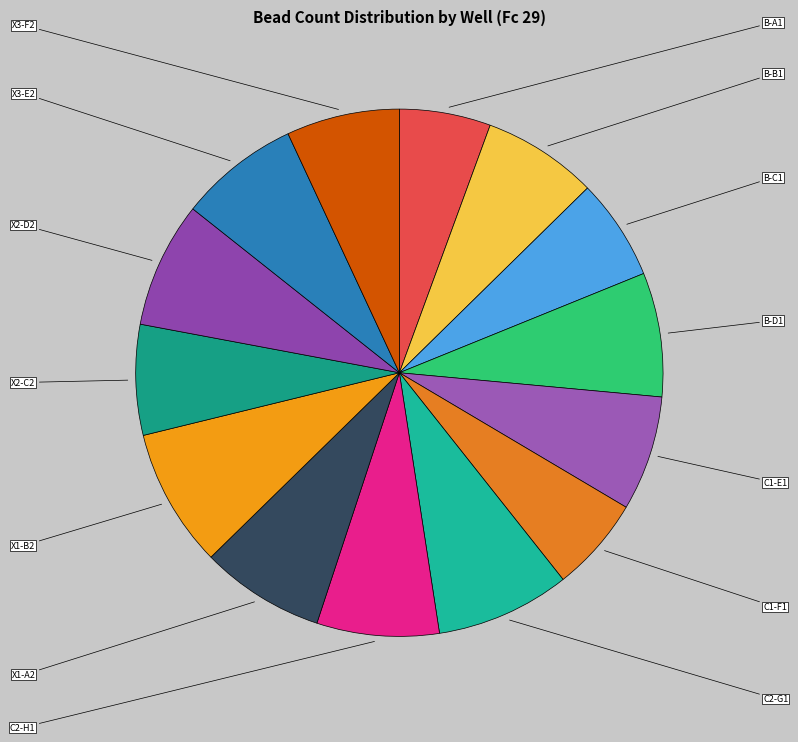

How many slices are in this pie chart?

14